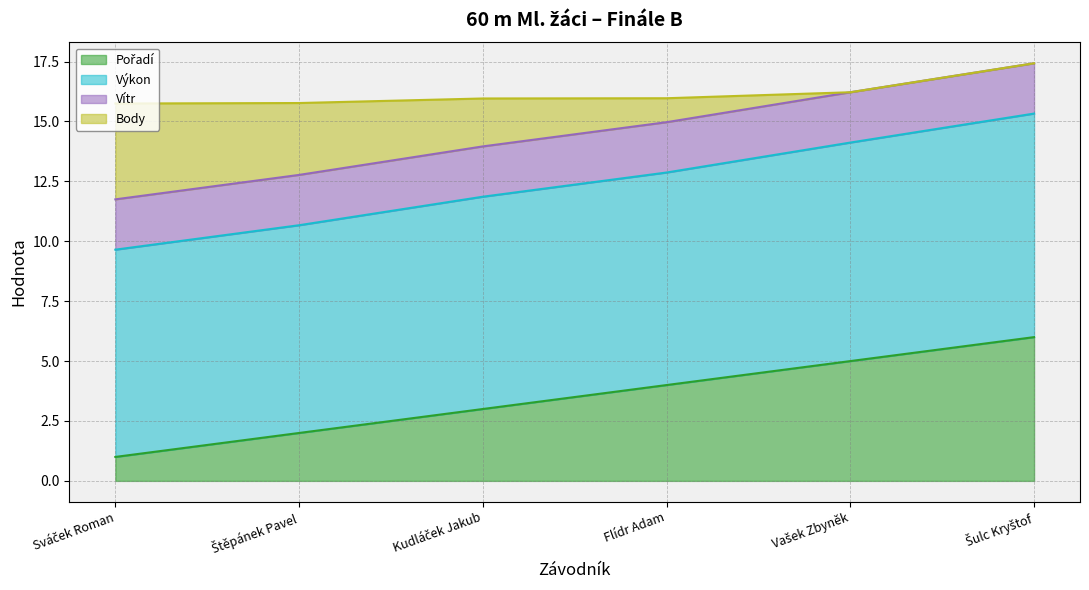

Reading right to left, transcribe all the data shown in this chart.

Pořadí: Šulc Kryštof=6.0	Vašek Zbyněk=5.0	Flídr Adam=4.0	Kudláček Jakub=3.0	Štěpánek Pavel=2.0	Sváček Roman=1.0
Výkon: Šulc Kryštof=9.3	Vašek Zbyněk=9.1	Flídr Adam=8.9	Kudláček Jakub=8.9	Štěpánek Pavel=8.7	Sváček Roman=8.7
Vítr: Šulc Kryštof=2.1	Vašek Zbyněk=2.1	Flídr Adam=2.1	Kudláček Jakub=2.1	Štěpánek Pavel=2.1	Sváček Roman=2.1
Body: Šulc Kryštof=0.0	Vašek Zbyněk=0.0	Flídr Adam=1.0	Kudláček Jakub=2.0	Štěpánek Pavel=3.0	Sváček Roman=4.0